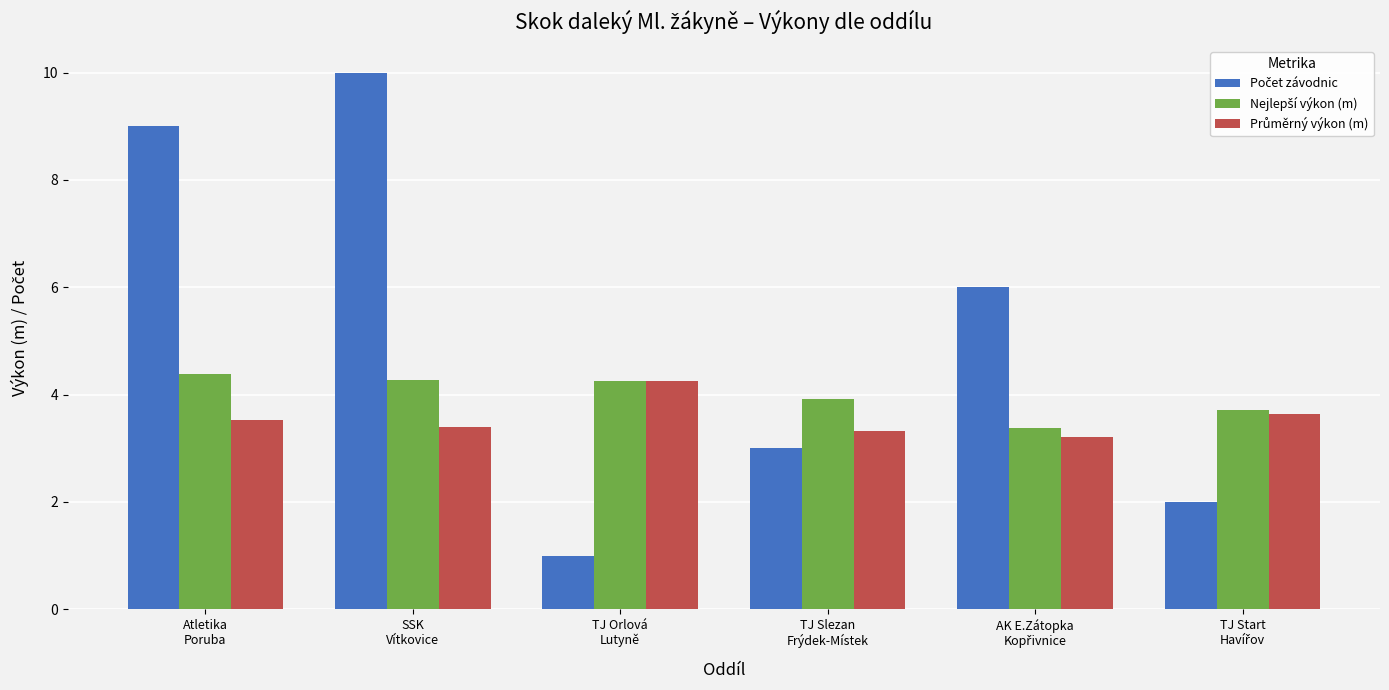

Count the number of categories in the chart.

6